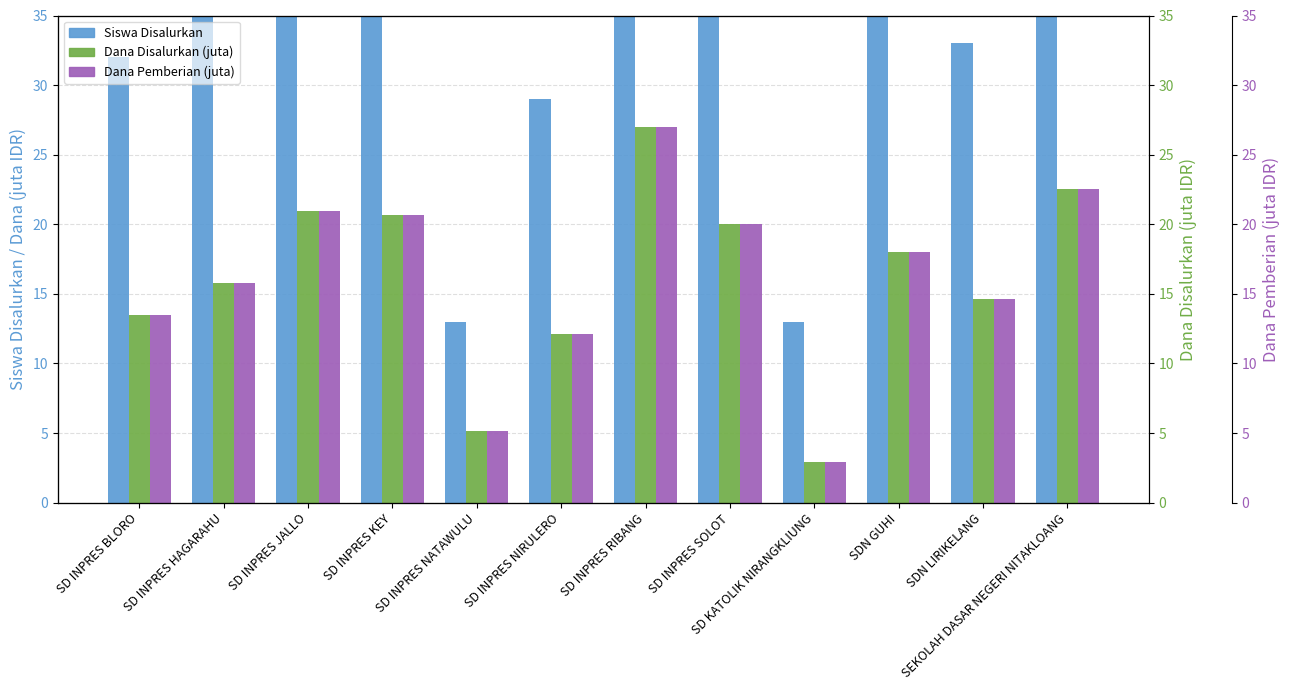

What is the greatest value displayed?

65.0